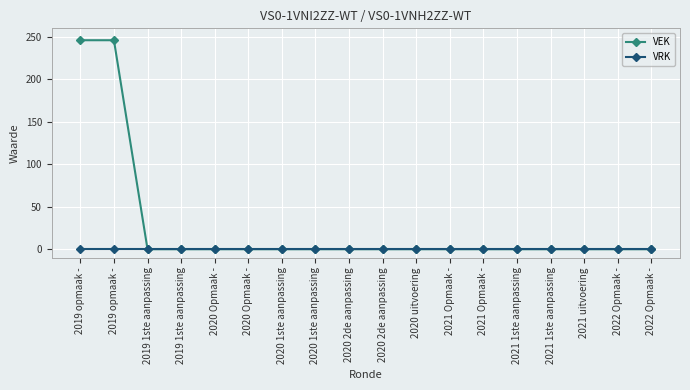

Does the chart display data point markers on the line(s)?

Yes